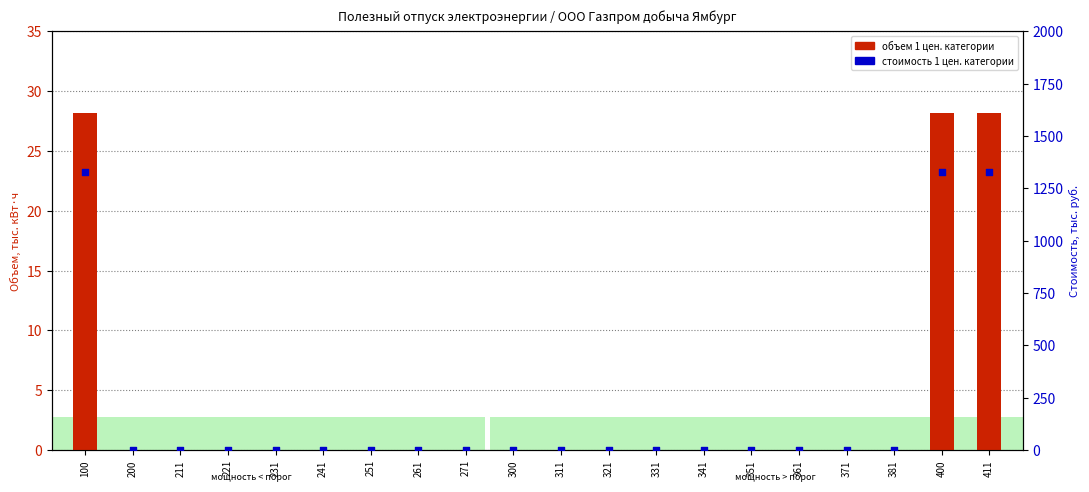

Which series has the largest total across all categories?

стоимость 1 цен. категории (всего)